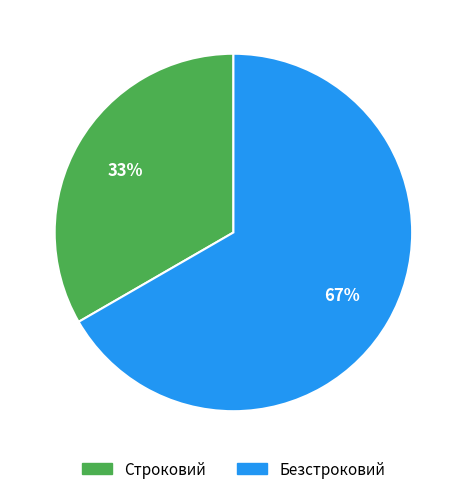

To the nearest percent, what is the combined percentage of Строковий and Безстроковий?

100%